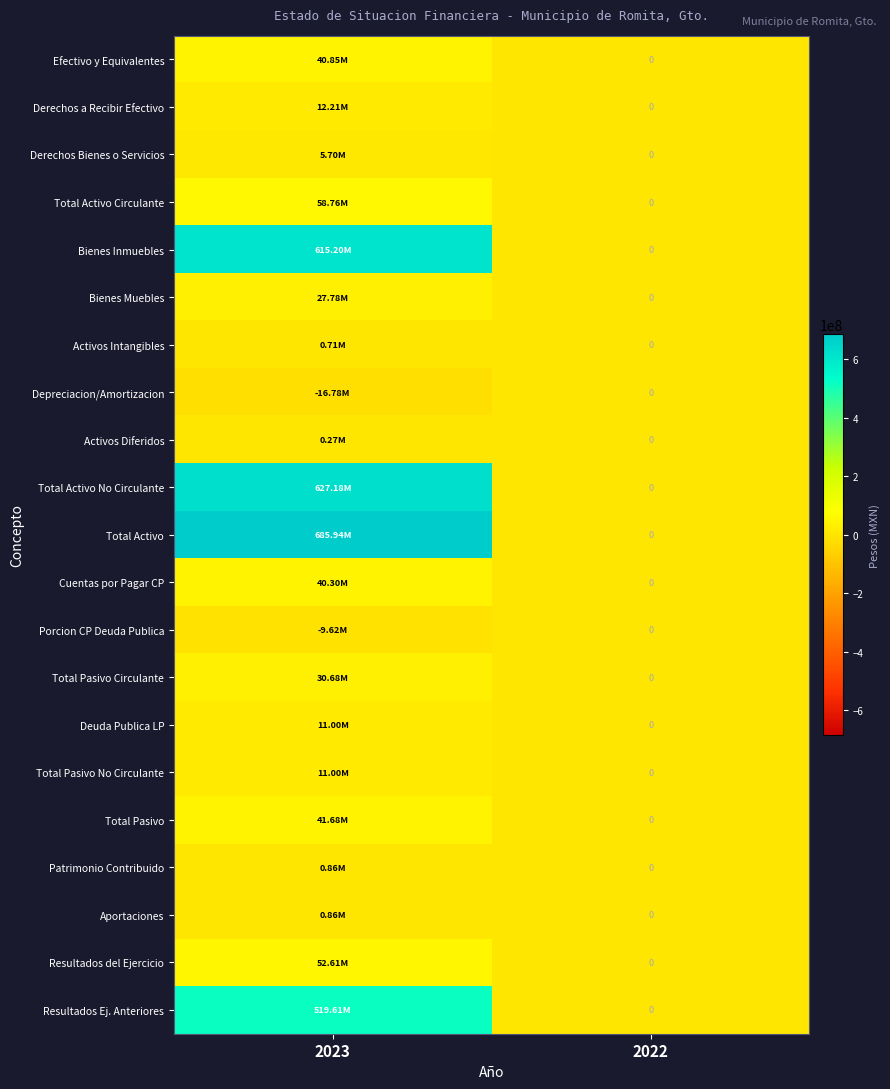

At which label does Total Pasivo Circulante first exceed 30675477?

2023